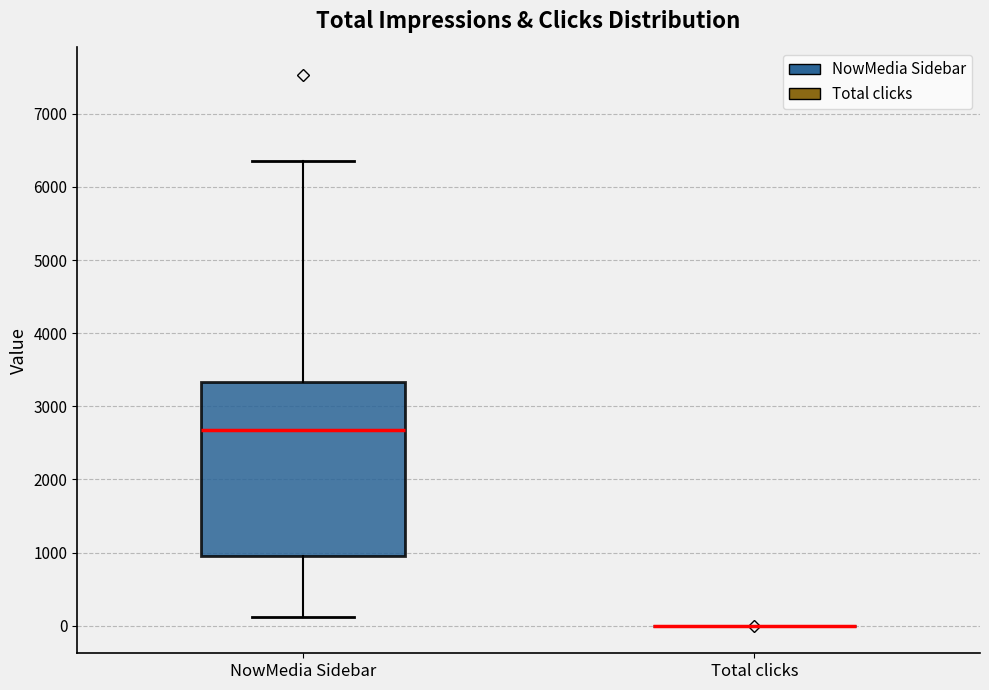

Where does the lower whisker of the box for NowMedia Sidebar end on the y-axis? The values are not printed on the chart, so give them approximately, as read against the axis.

100